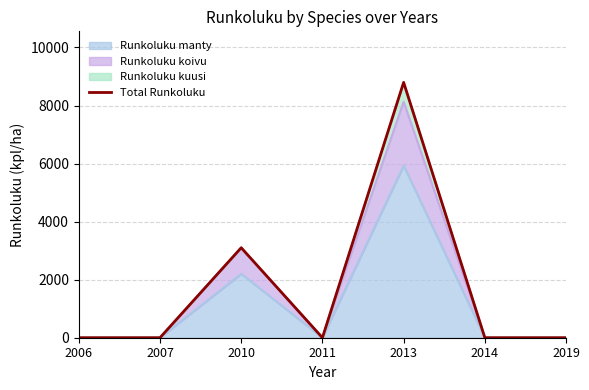

What is the difference between the maximum and minimum values?

8797